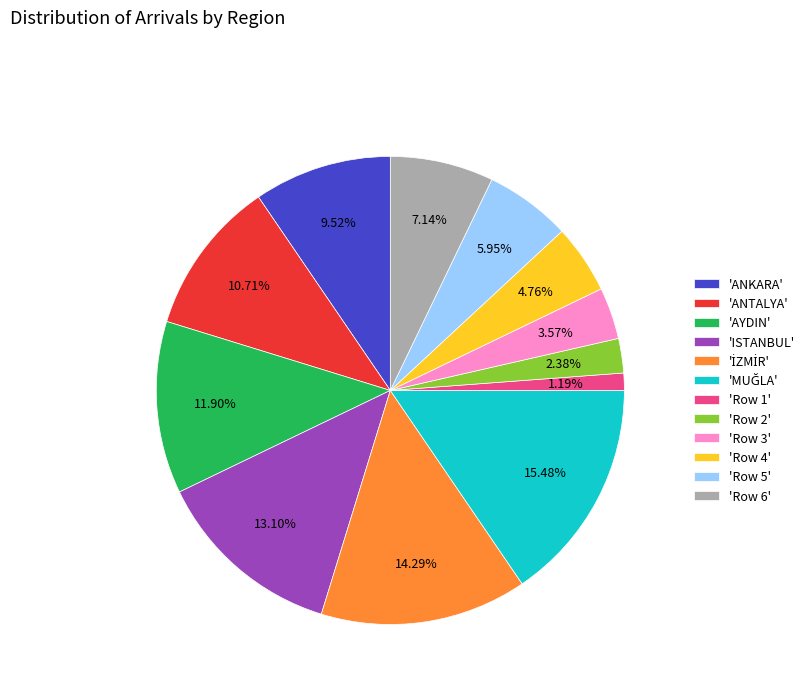

Count the number of slices in the pie.

12